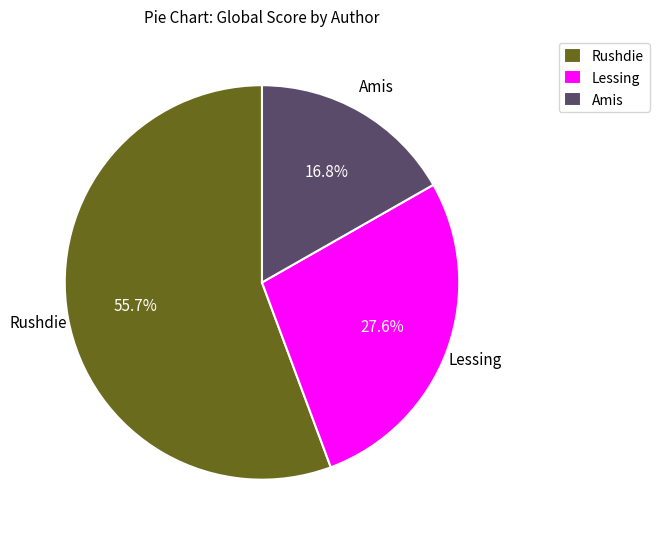

Does Amis account for over 50% of the chart?

No